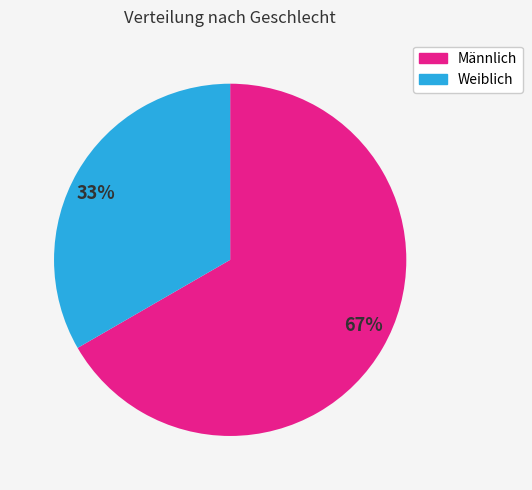

To the nearest percent, what portion does Weiblich represent?

33%